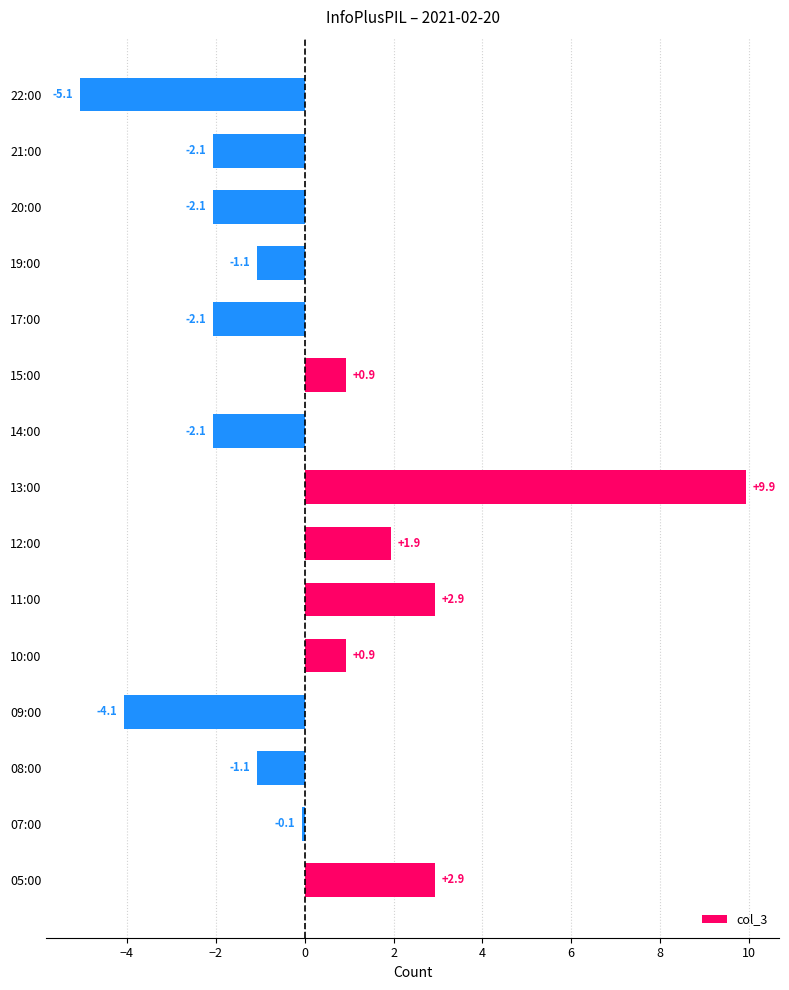

Which label corresponds to the largest value in the chart?

13:00